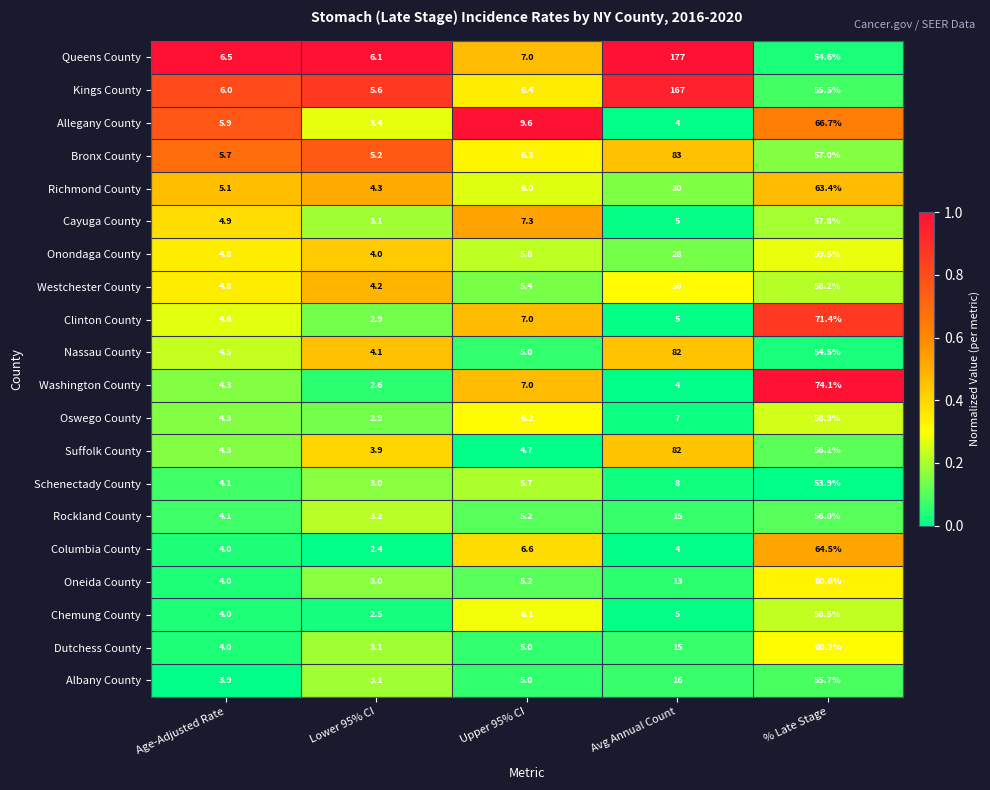

What is the approximate value of Kings County at % Late Stage?

55.5